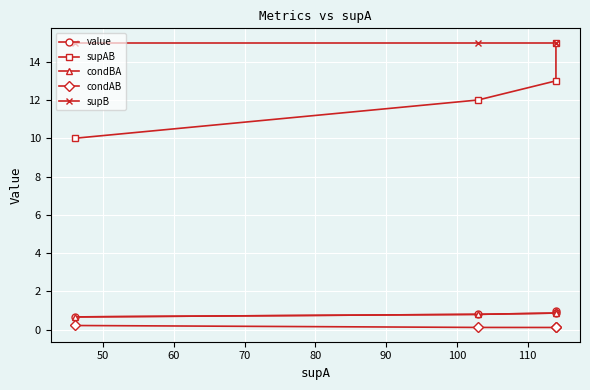

What is the value of the value point at the 2nd from the left?

0.9